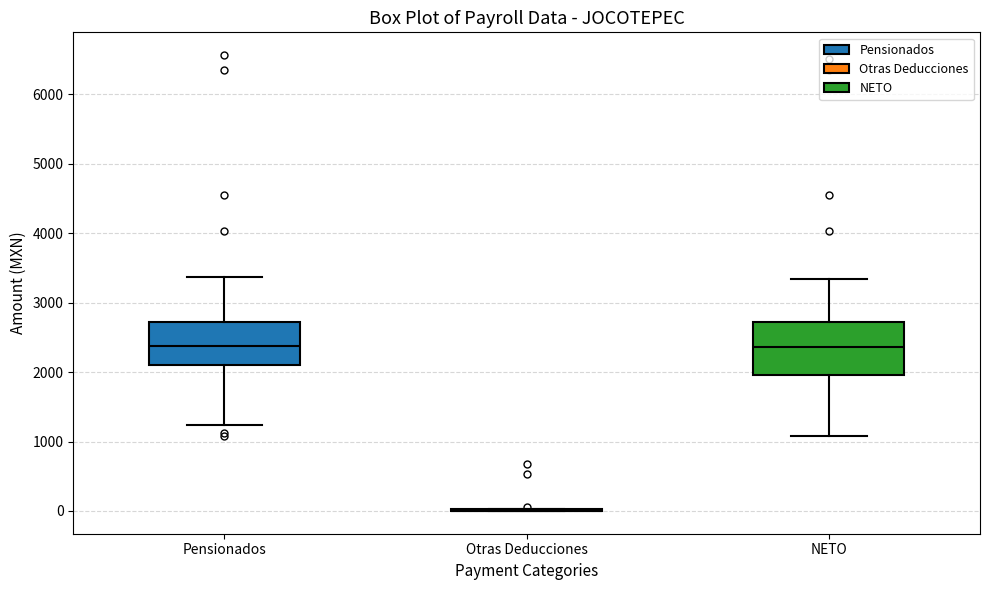

Where does the median line of the box for Pensionados sit on the y-axis? The values are not printed on the chart, so give them approximately, as read against the axis.

2400